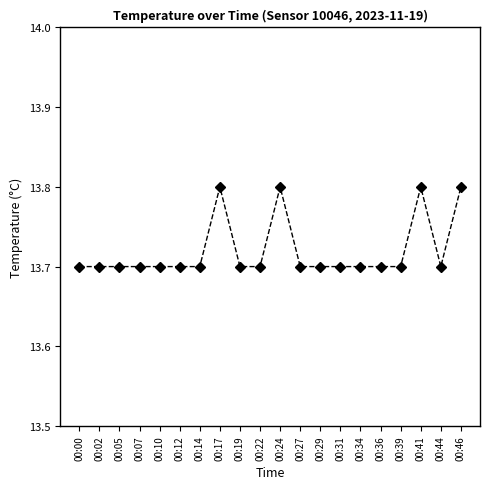

True or false: the data has more than 0 interior local peaks.

True